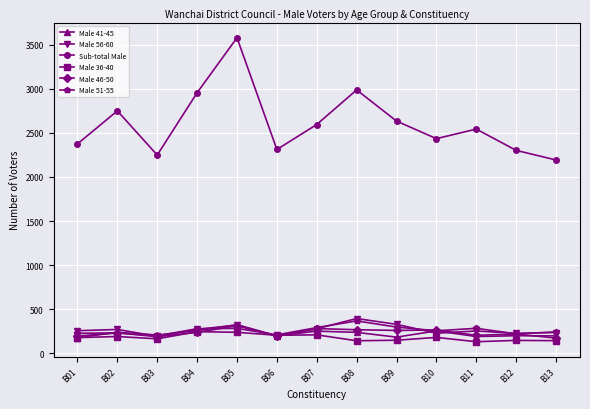

How many lines are shown in the chart?

6